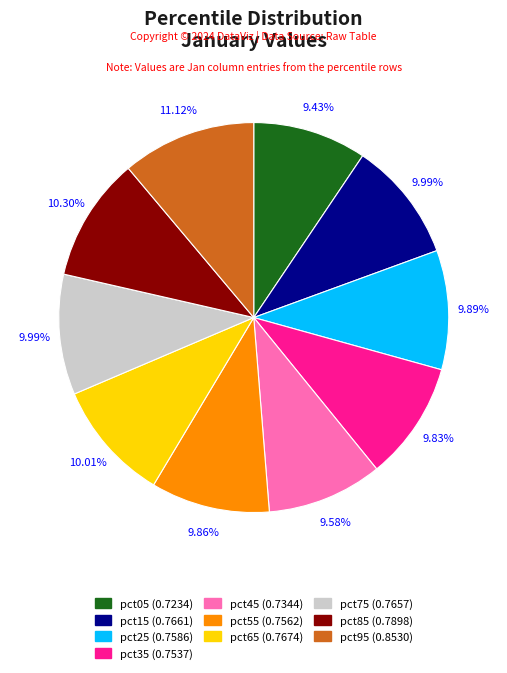

To the nearest percent, what is the average slice percentage?

10%